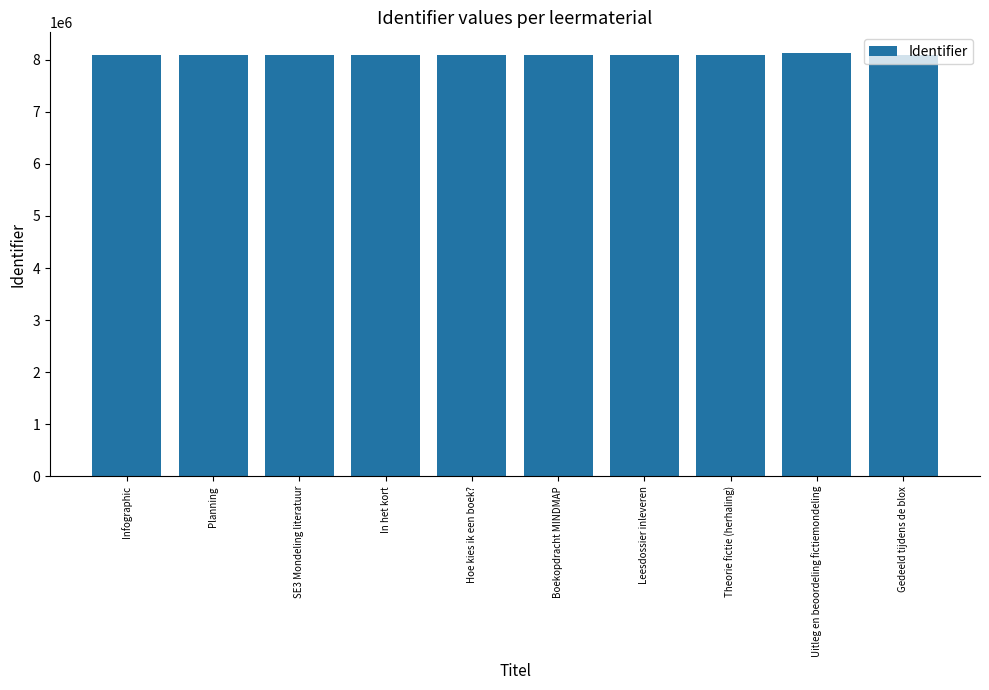

The chart shows a value of 8094515 at Infographic. True or false?

True